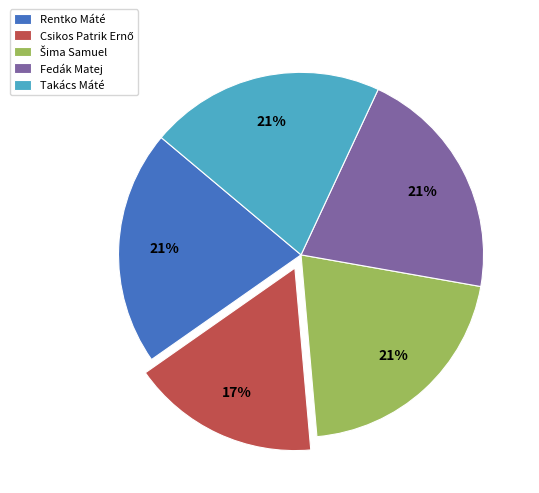

To the nearest percent, what is the difference between the largest and smallest slice percentages?

4%